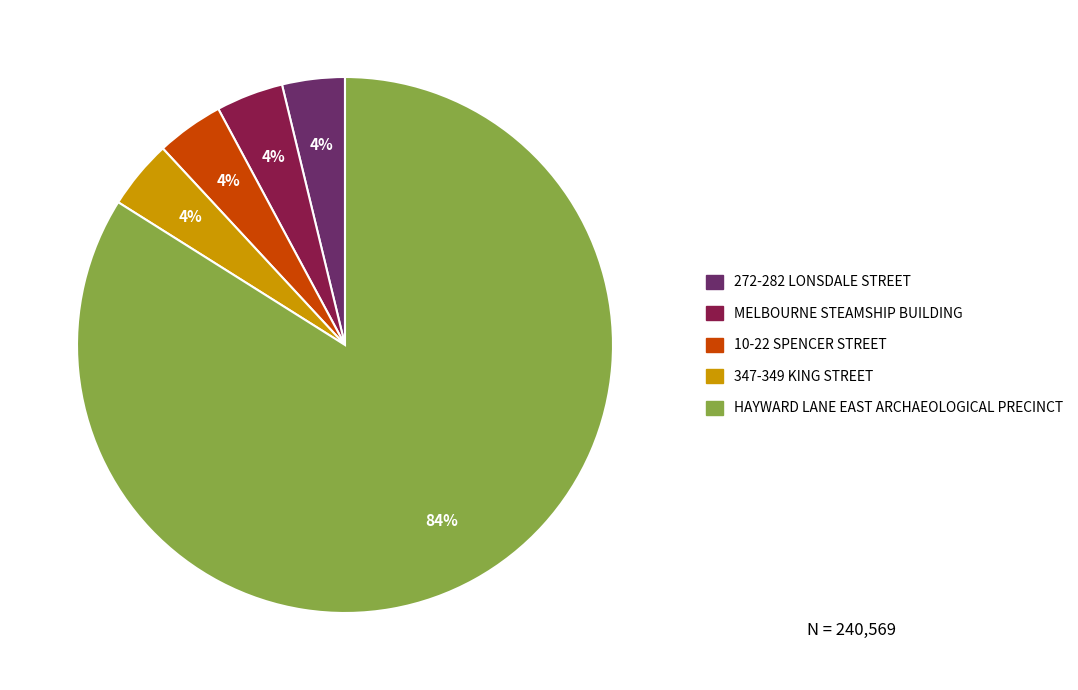

To the nearest percent, what portion does 347-349 KING STREET represent?

4%